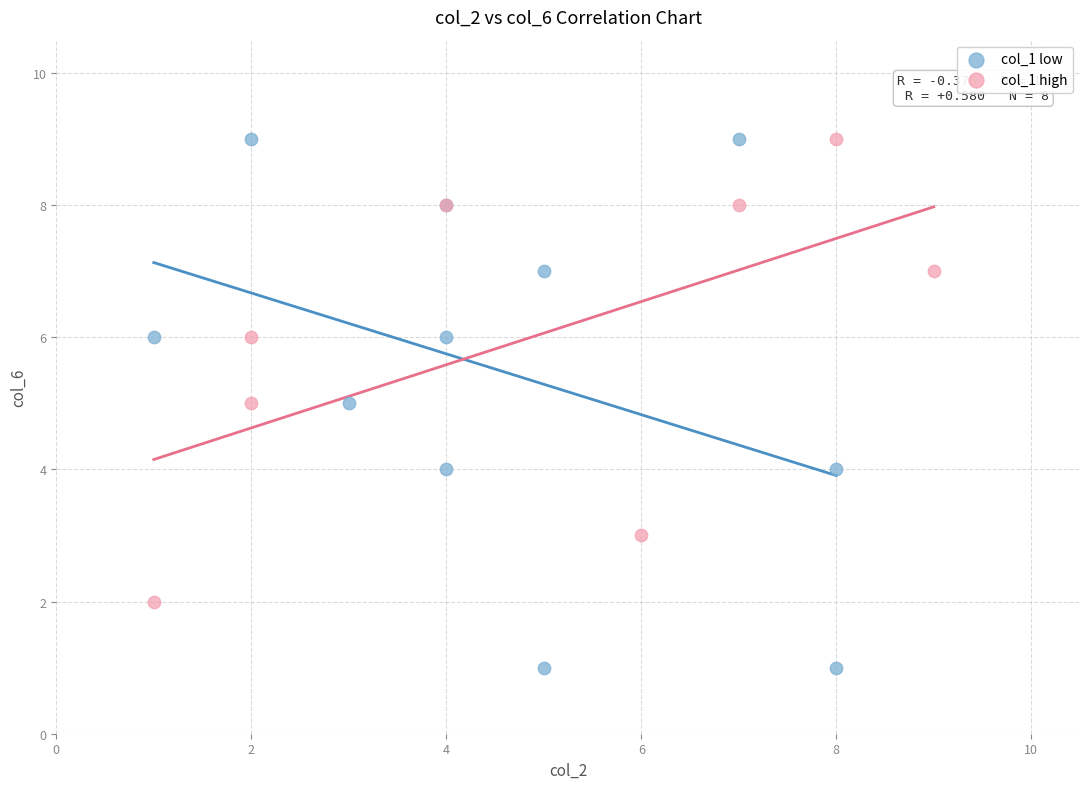

Which series contains the lowest Y value?

col_1 low